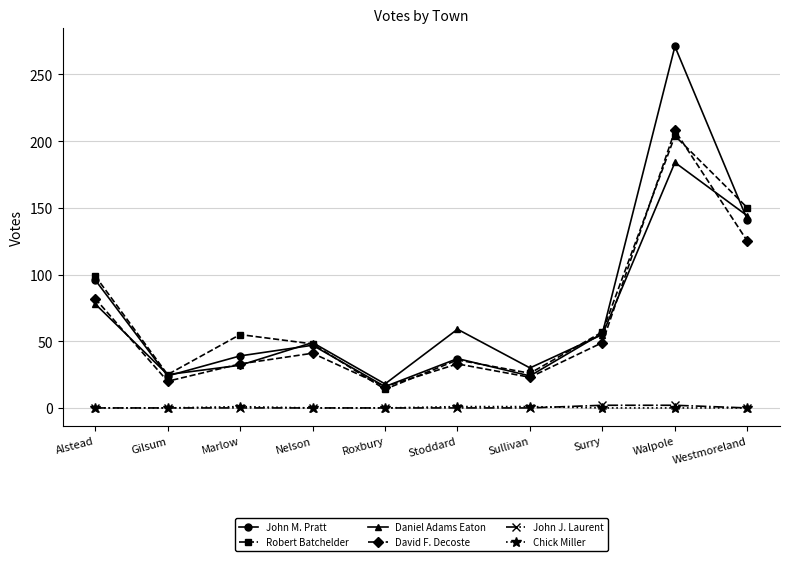

Which series has the largest range (max minus min)?

John M. Pratt